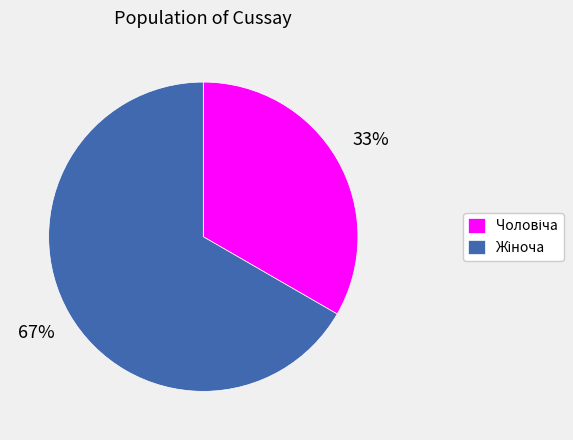

How many slices are in this pie chart?

2